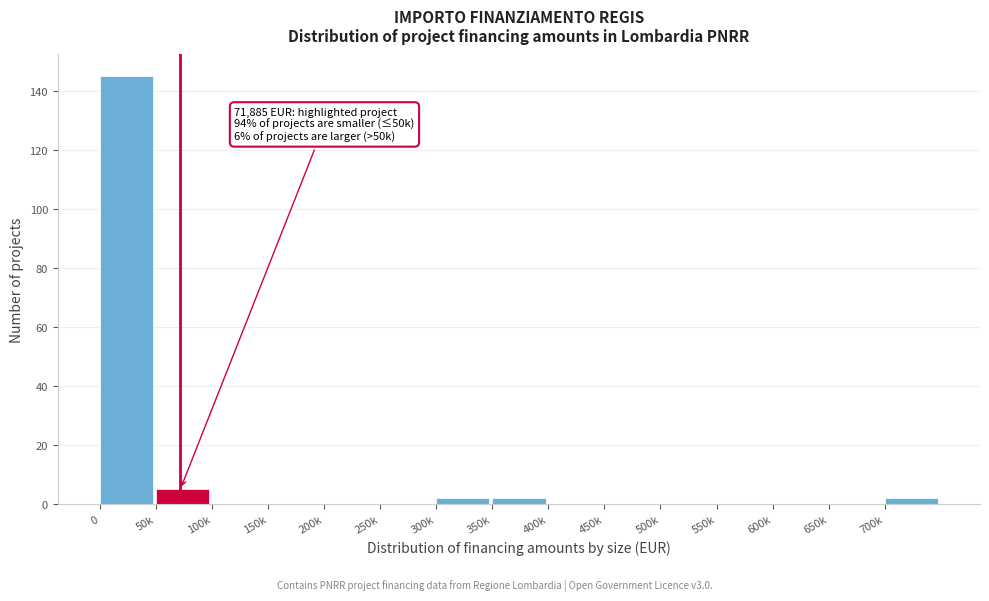

Reading right to left, extract all data points from this chart.

700k=2	650k=0	600k=0	550k=0	500k=0	450k=0	400k=0	350k=2	300k=2	250k=0	200k=0	150k=0	100k=0	50k=5	0=145